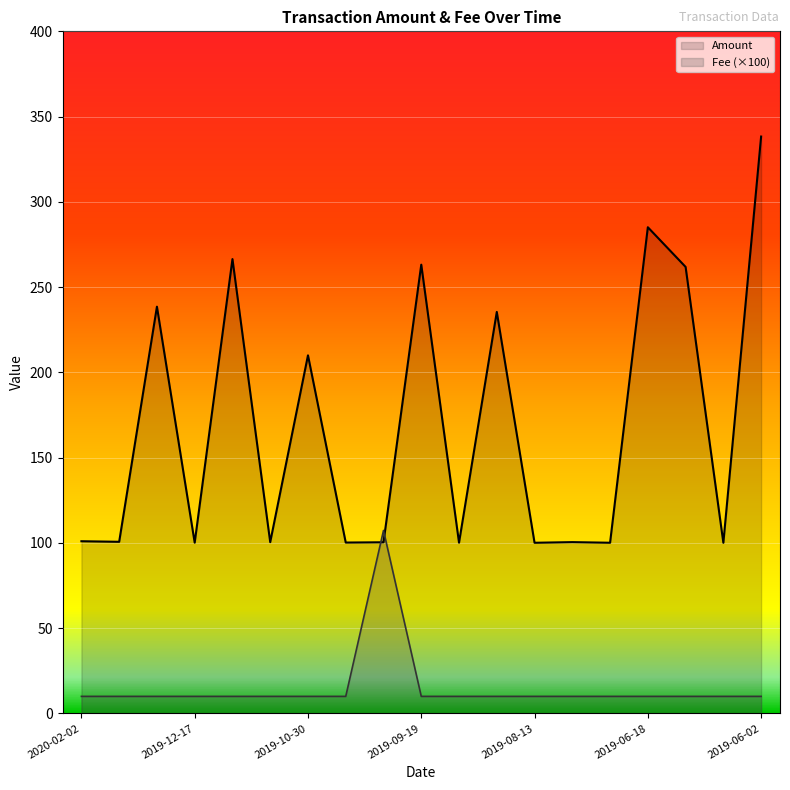

What value does the Amount series have at 2019-11-17?

100.5